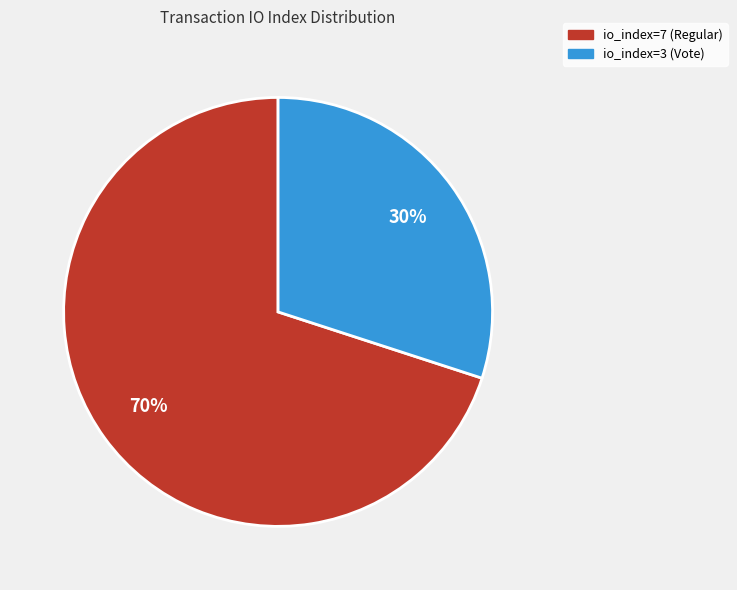

Which category accounts for the majority?

io_index=7 (Regular)